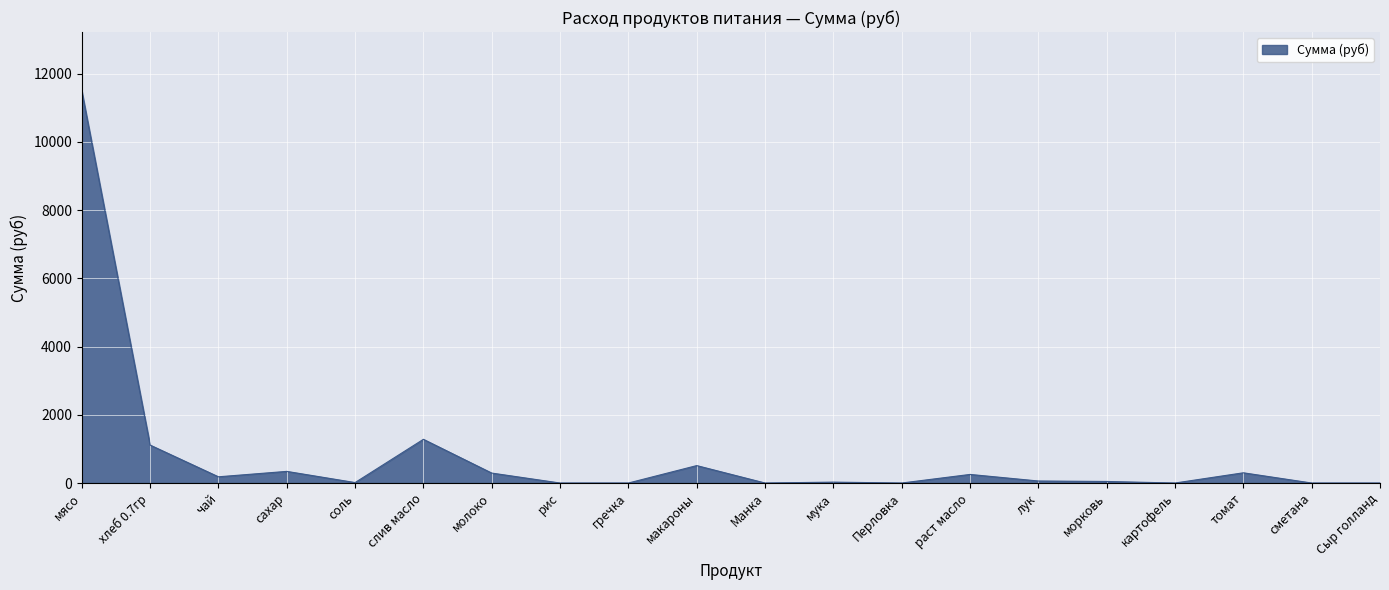

Read the value at соль.

13.1